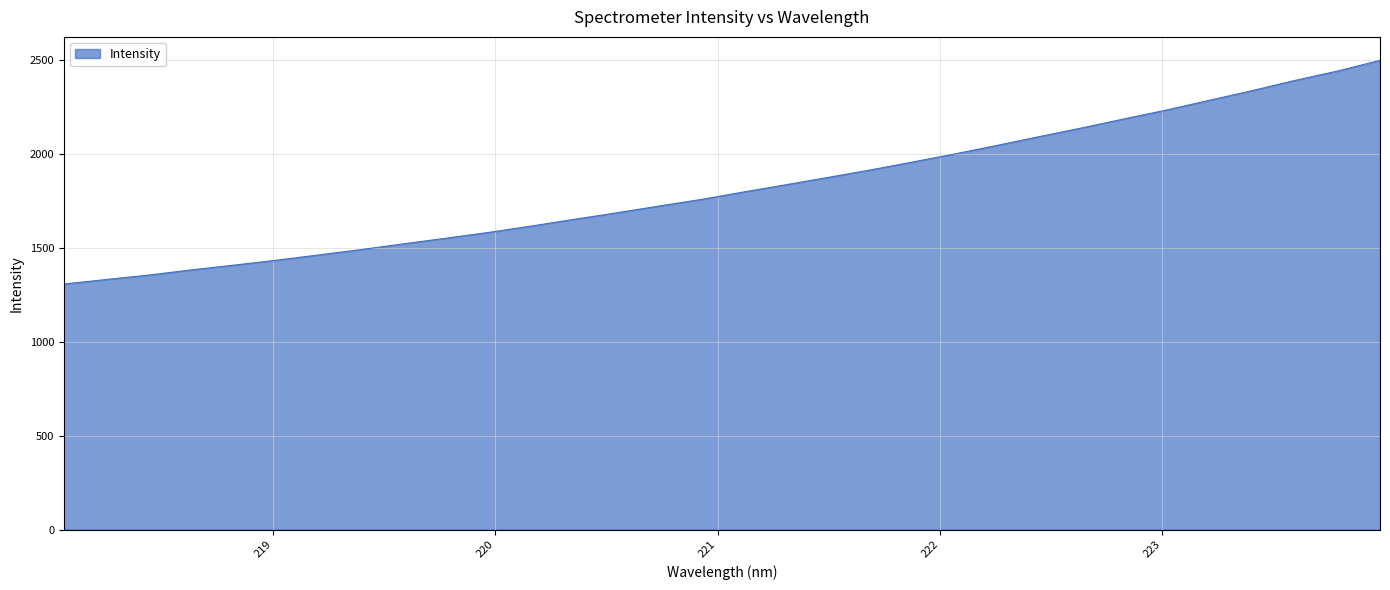

What is the greatest value displayed?

2495.8